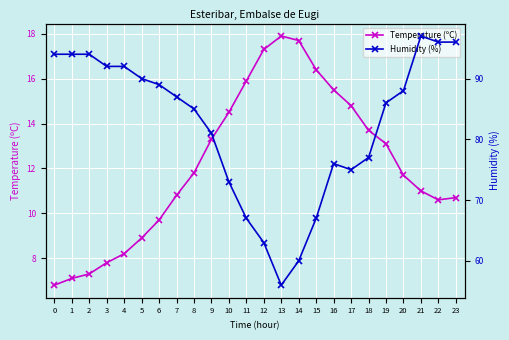

Which series has the largest total across all categories?

Humidity (%)